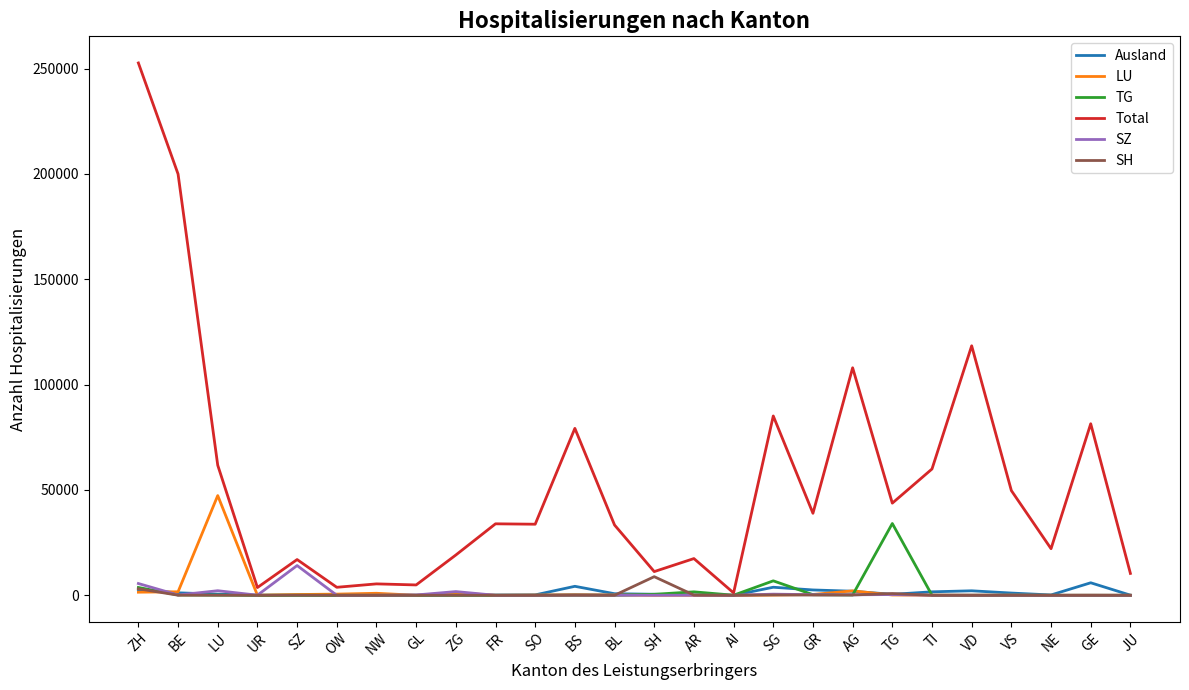

Which series changed the most between ZH and TI?

Total